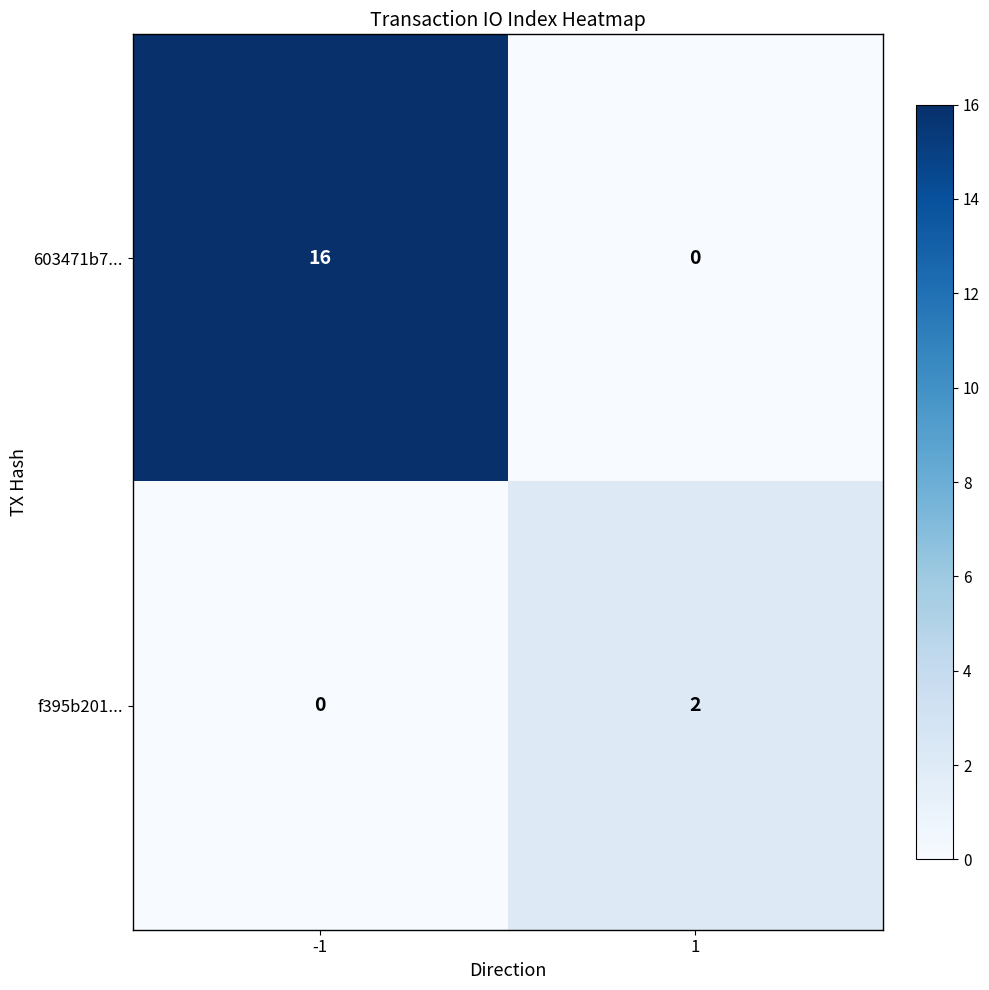

What is the difference between the maximum and minimum values in the 603471b7... series?

16